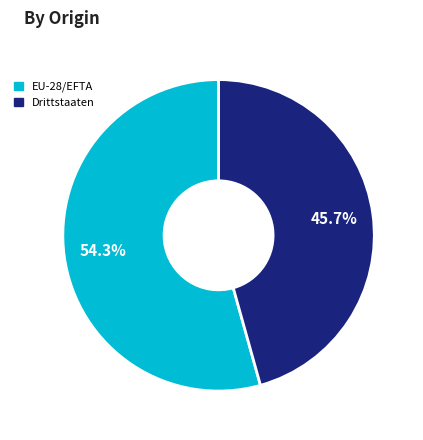

Does Drittstaaten represent more than half of the total?

No